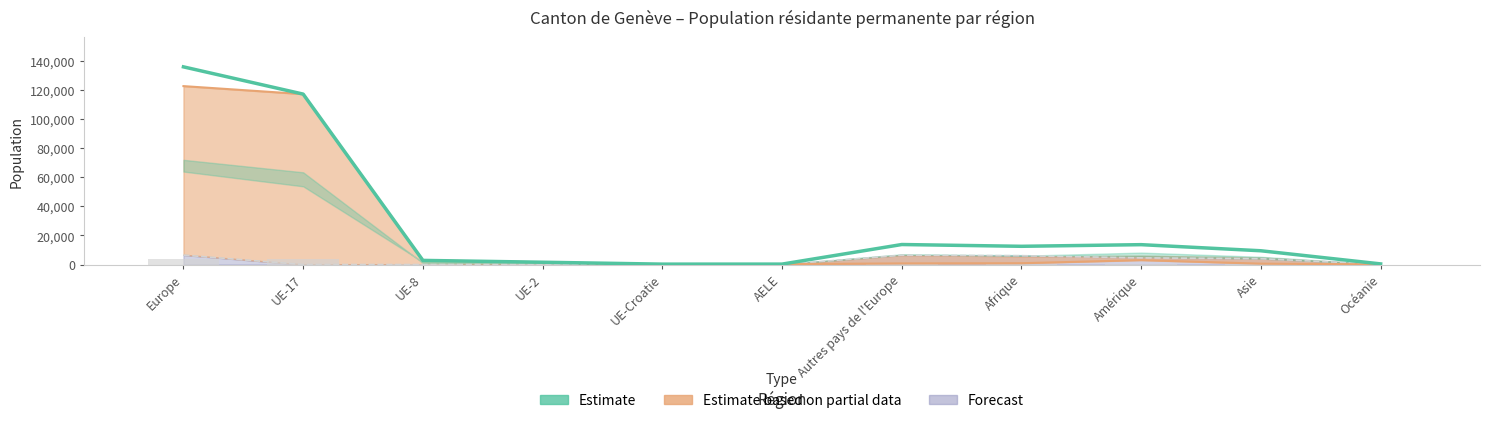

How many data points are less than 9453?

5